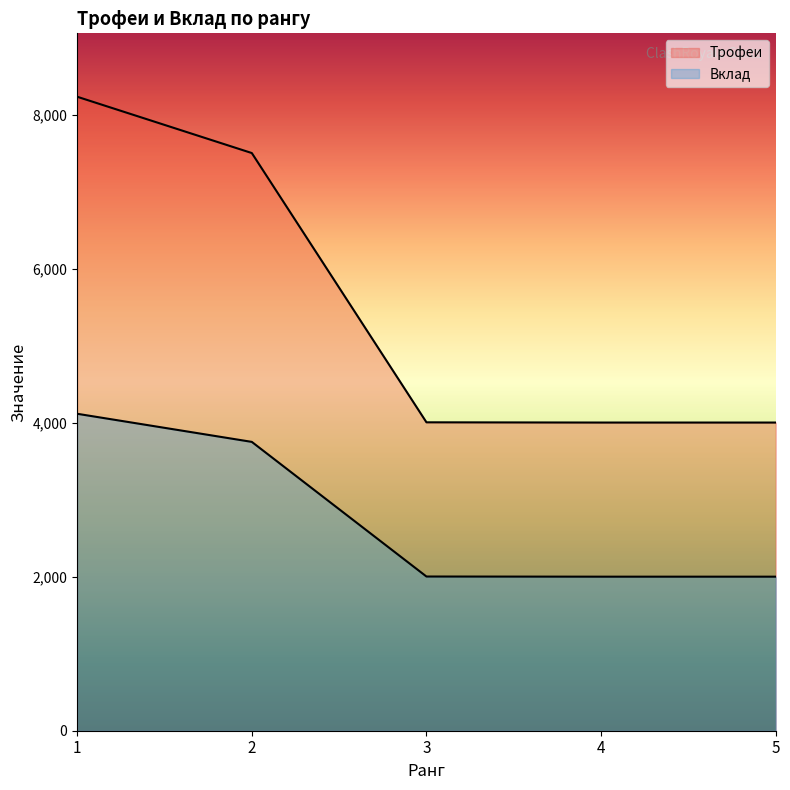

Where is Трофеи nearest to the value 6116?

2